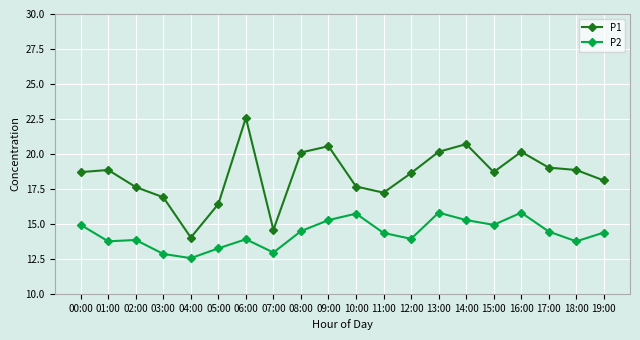

True or false: P1 and P2 intersect in this chart.

False